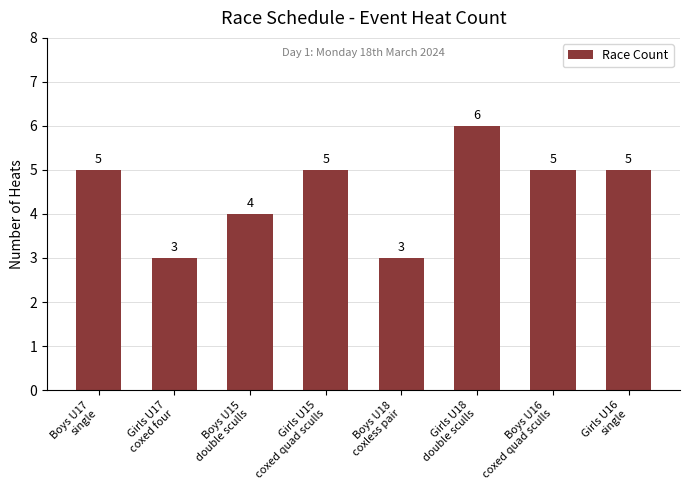

What is the smallest value displayed?

3